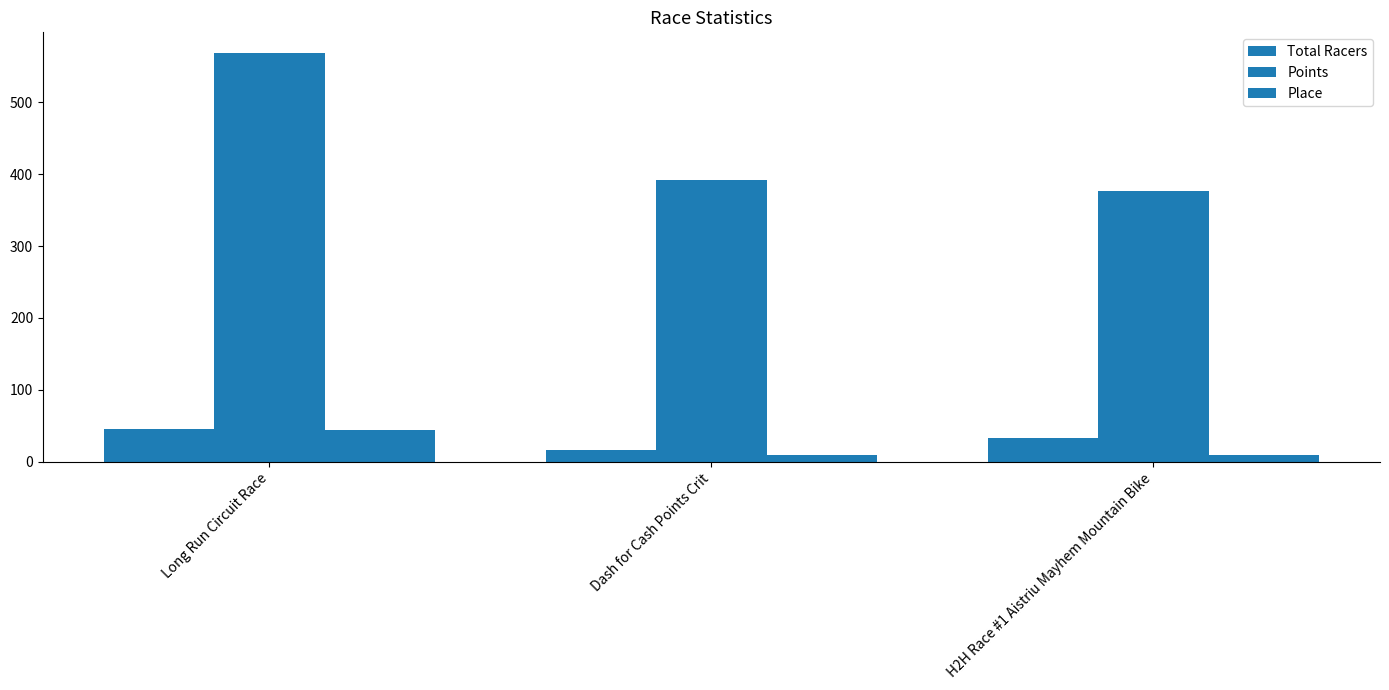

Does the chart contain stacked bars?

No